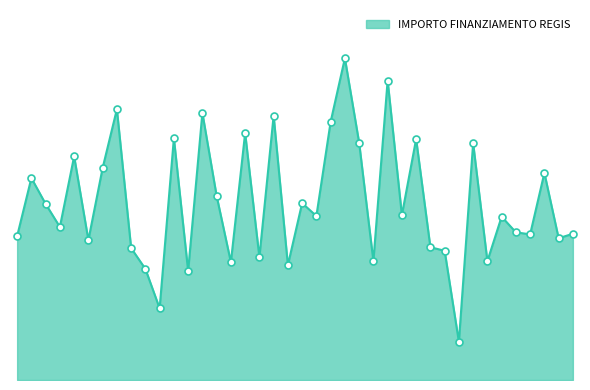

Does the chart have visible grid lines?

No